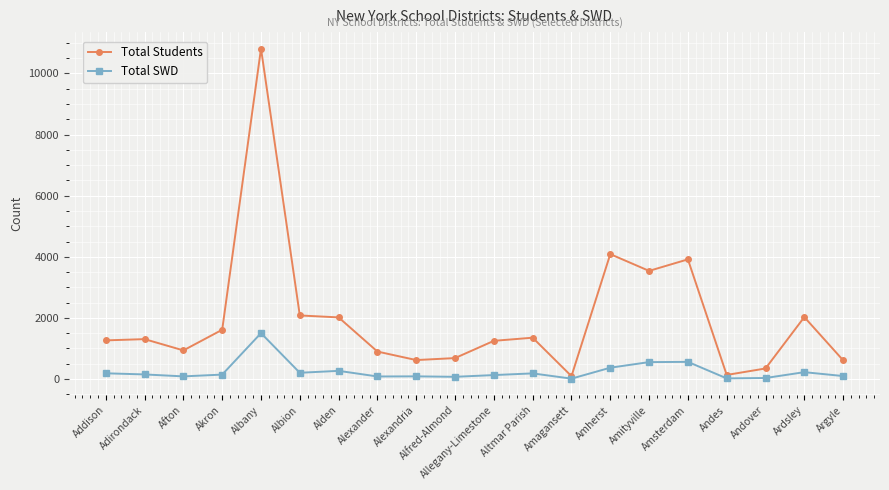

True or false: Total SWD has more than 2 points higher than both neighbors.

True